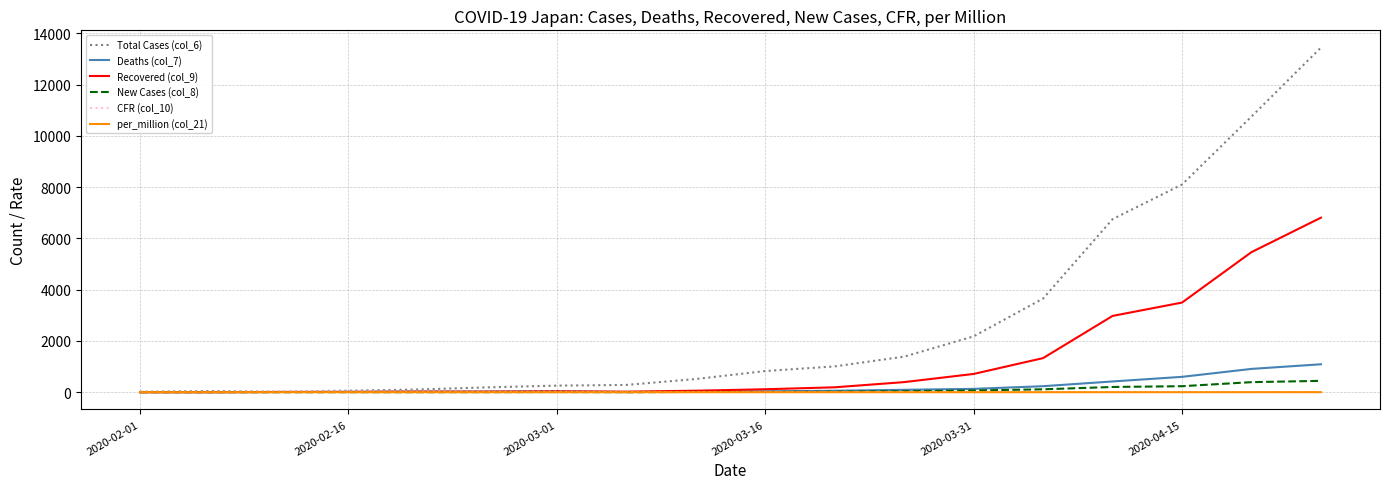

Which series has the widest spread of values?

Total Cases (col_6)